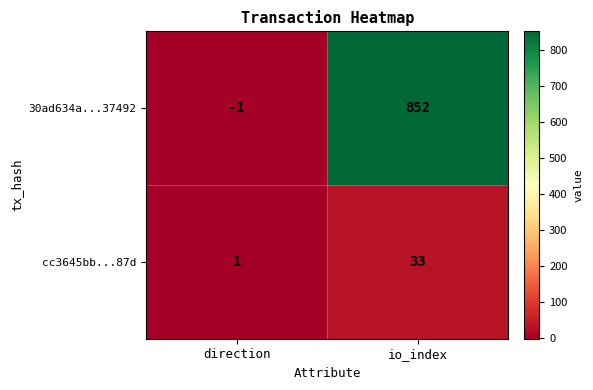

Read the 30ad634a...37492 value at io_index.

852